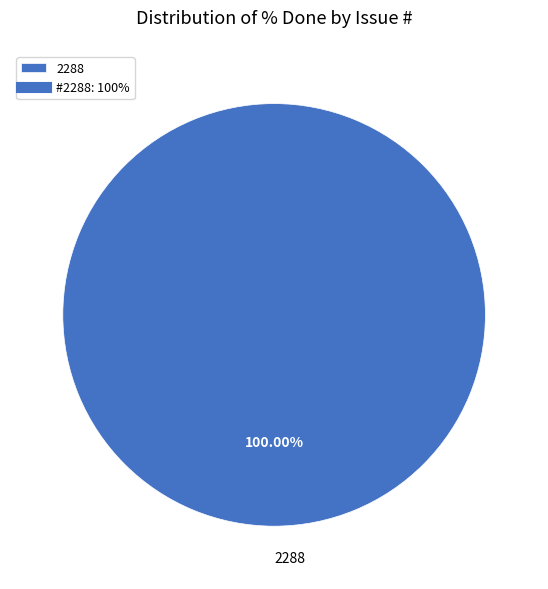

Rank the categories by value from lowest to highest.

2288